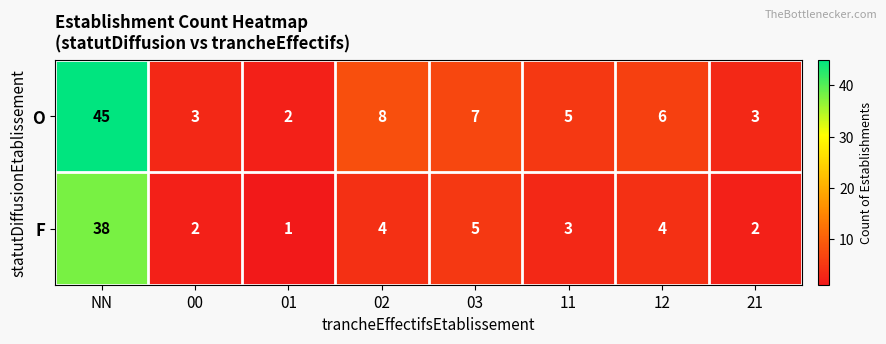

What is the difference between the maximum and second lowest values in the O series?

42